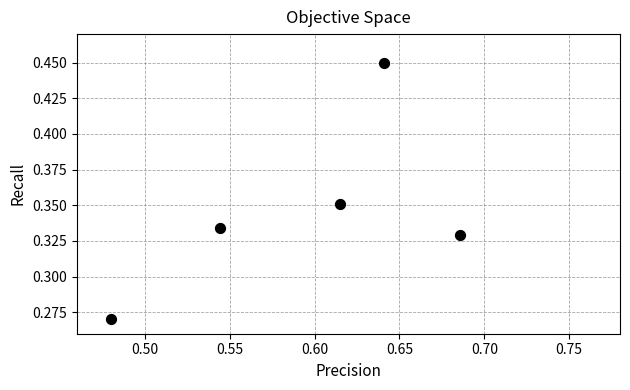

What is the average X value?

0.6